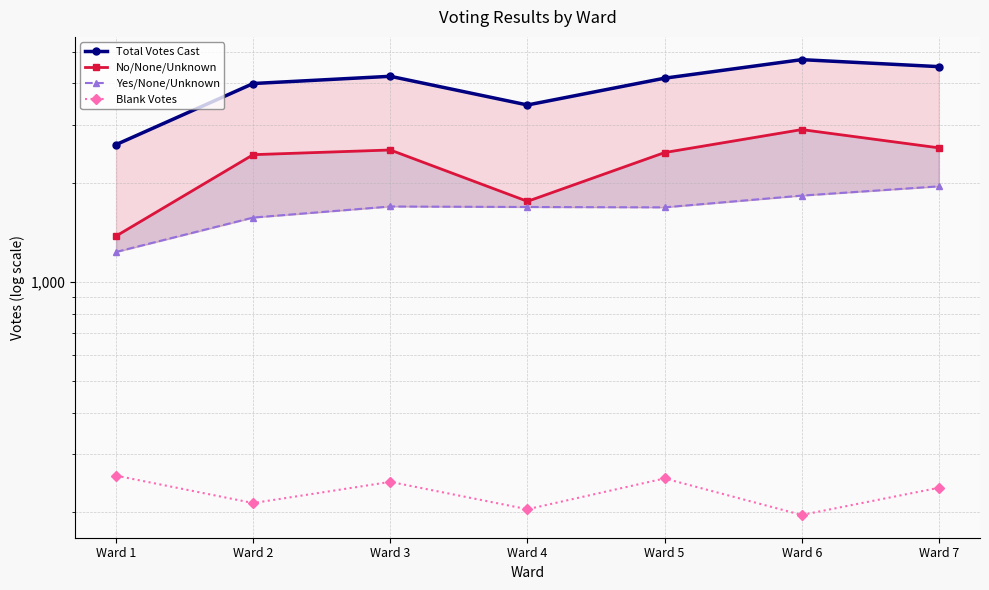

How many interior local valleys does the No/None/Unknown series have?

1